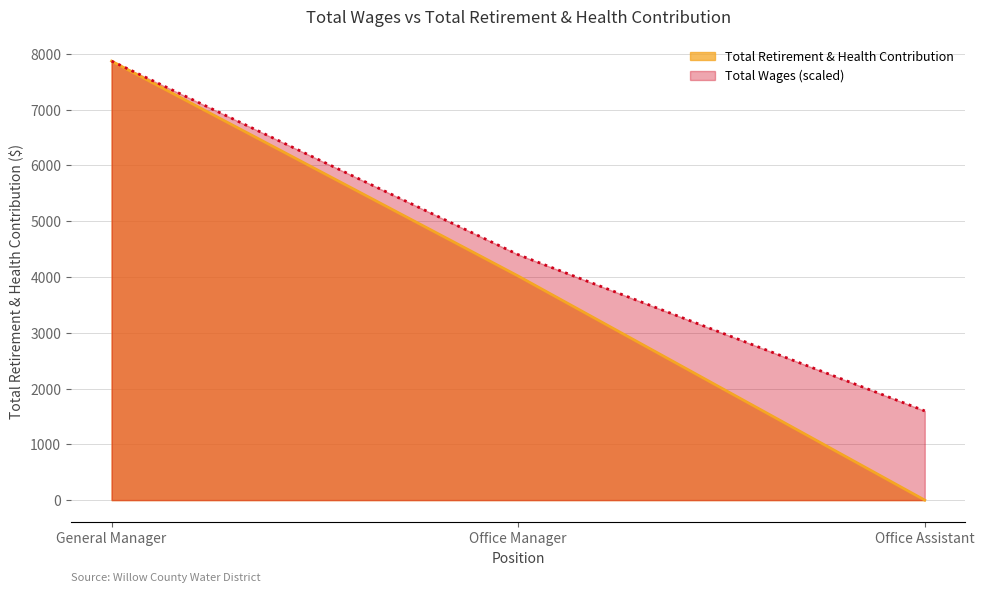

Reading left to right, transcribe all the data shown in this chart.

General Manager=7868	Office Manager=4016	Office Assistant=0